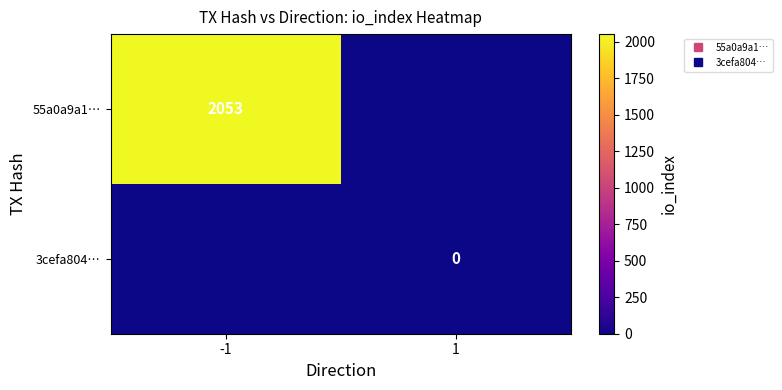

How many values in 55a0a9a1… are above zero?

1